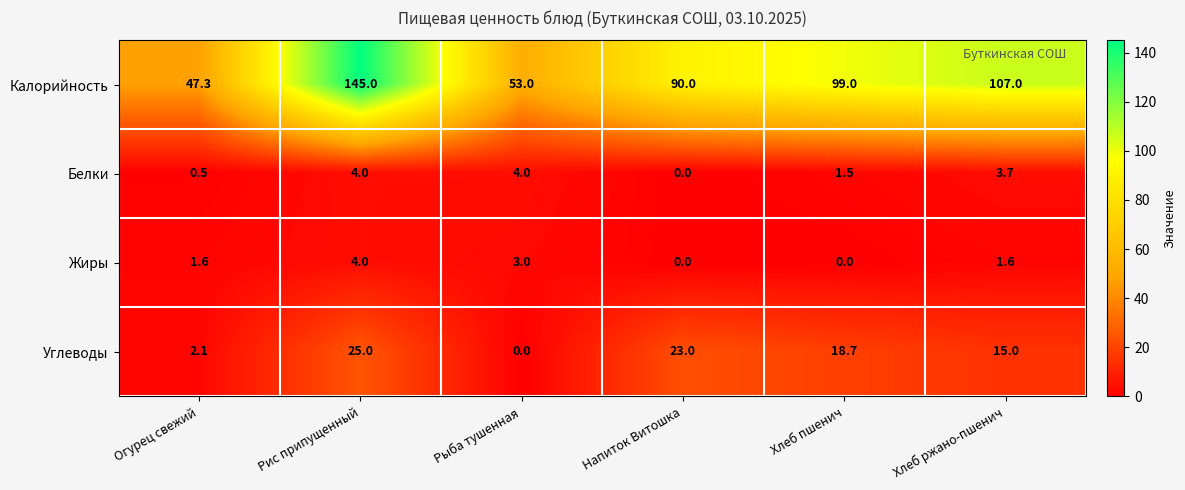

What is the greatest value displayed?

145.0